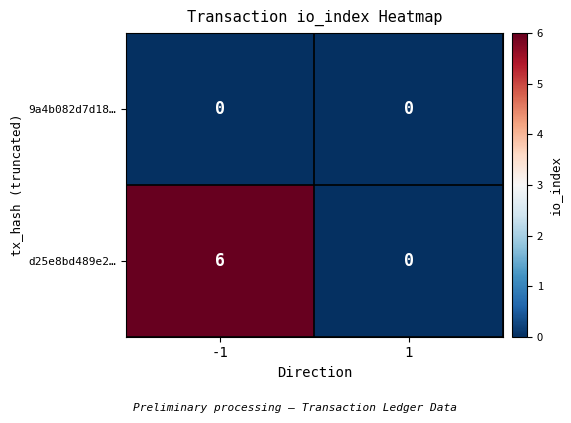

Rank the series by their average value, from lowest to highest.

9a4b082d7d18…, d25e8bd489e2…